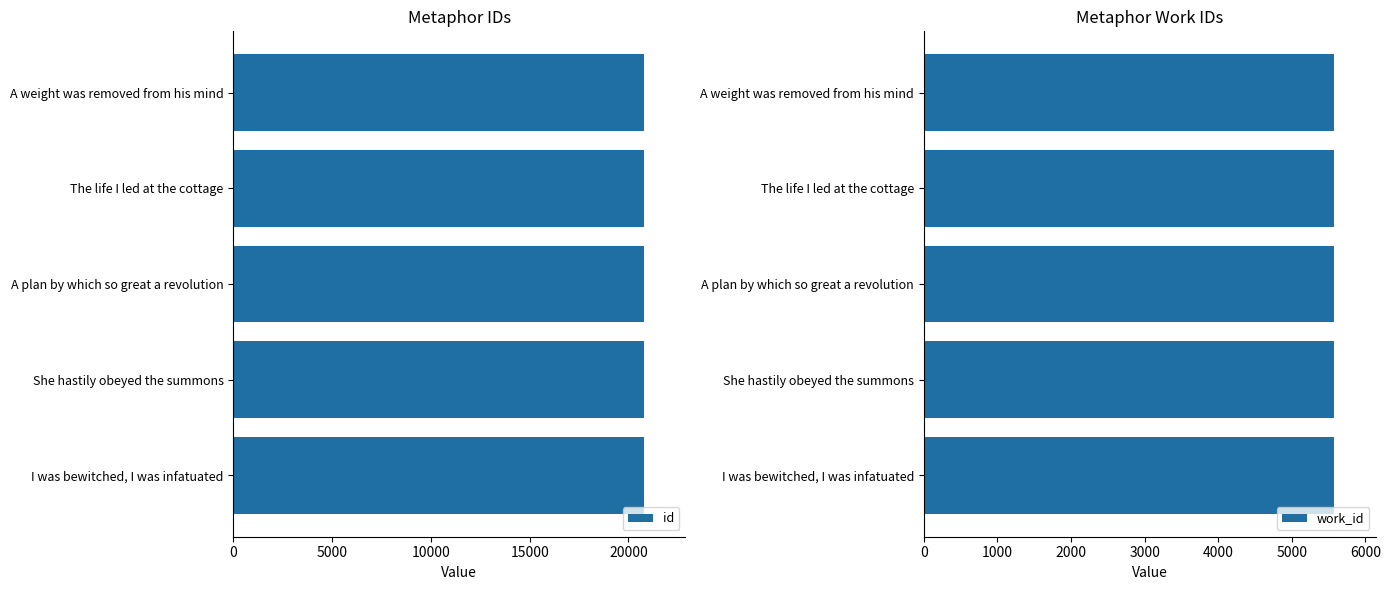

What is the average value of the id series?

20794